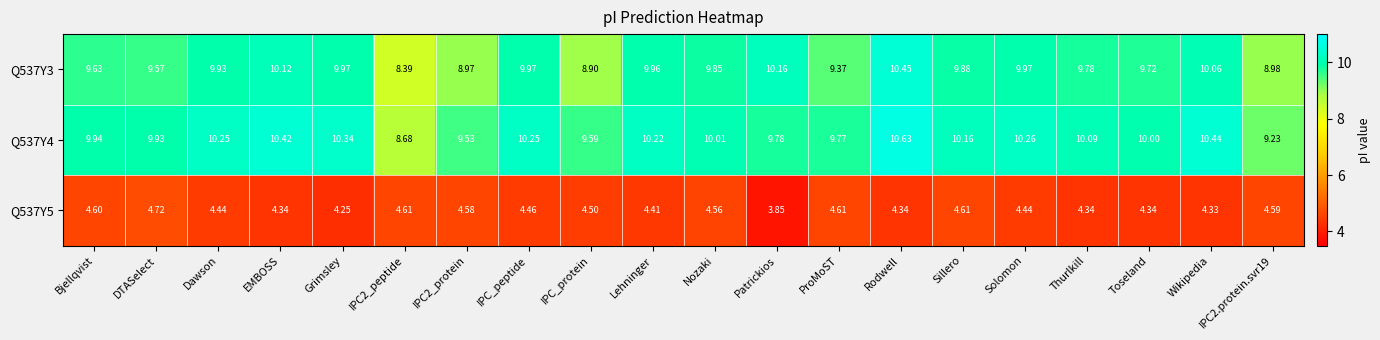

Is the value of Q537Y5 at Wikipedia greater than the value of Q537Y4 at Dawson?

No